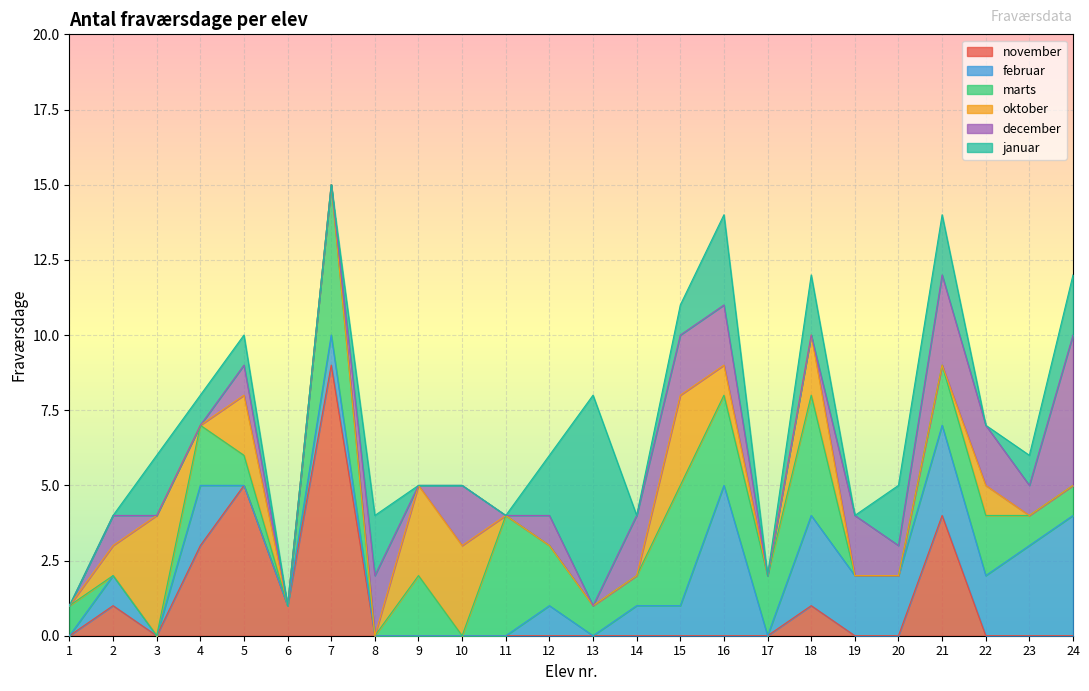

How many data points in oktober are above 0?

9